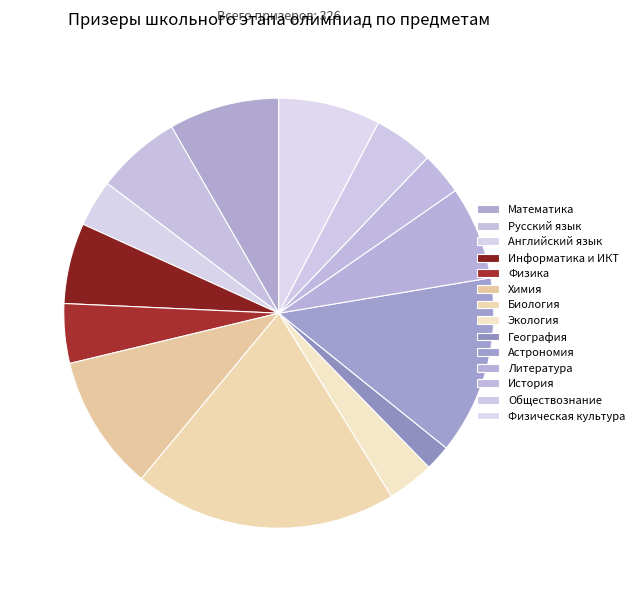

True or false: Биология accounts for 20% of the total.

True